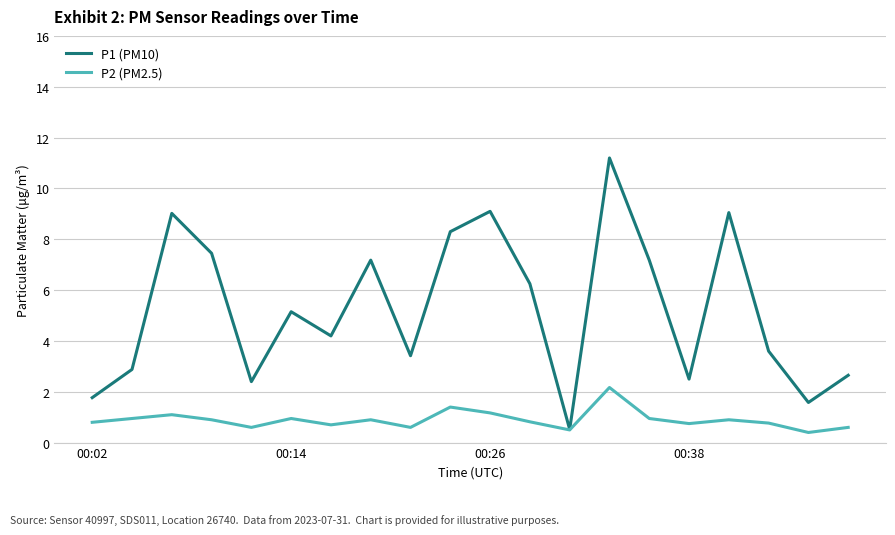

List the series in order of their peak value, highest first.

P1 (PM10), P2 (PM2.5)